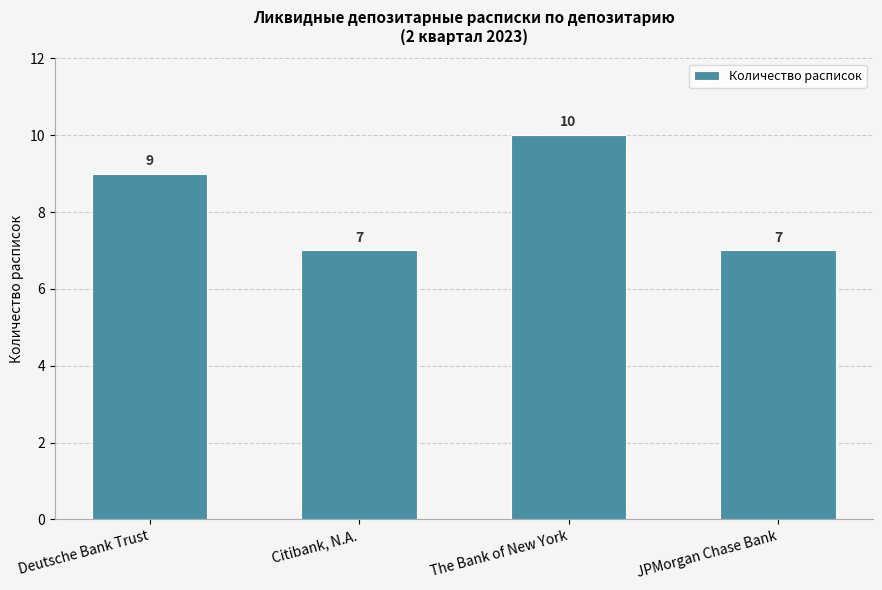

Reading left to right, extract all data points from this chart.

9	7	10	7